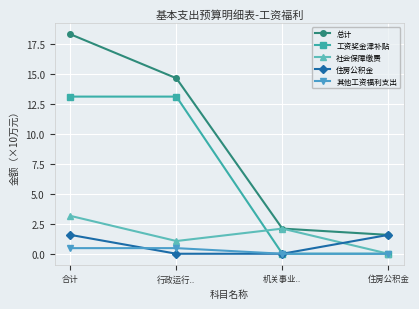

True or false: 总计 and 其他工资福利支出 cross at least once.

False